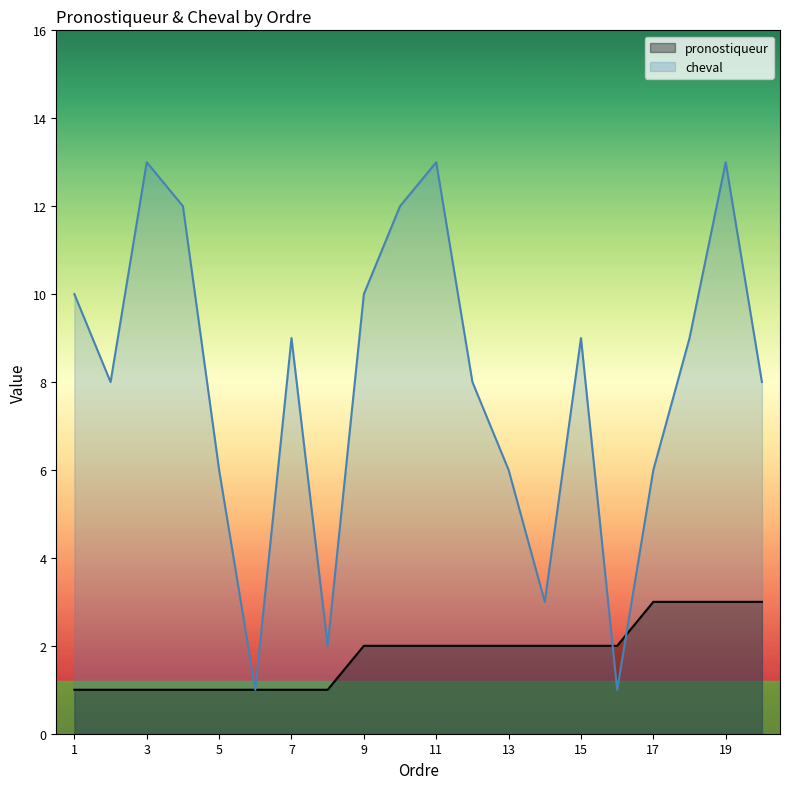

What is the sum of the cheval values at 8 and 11?

15